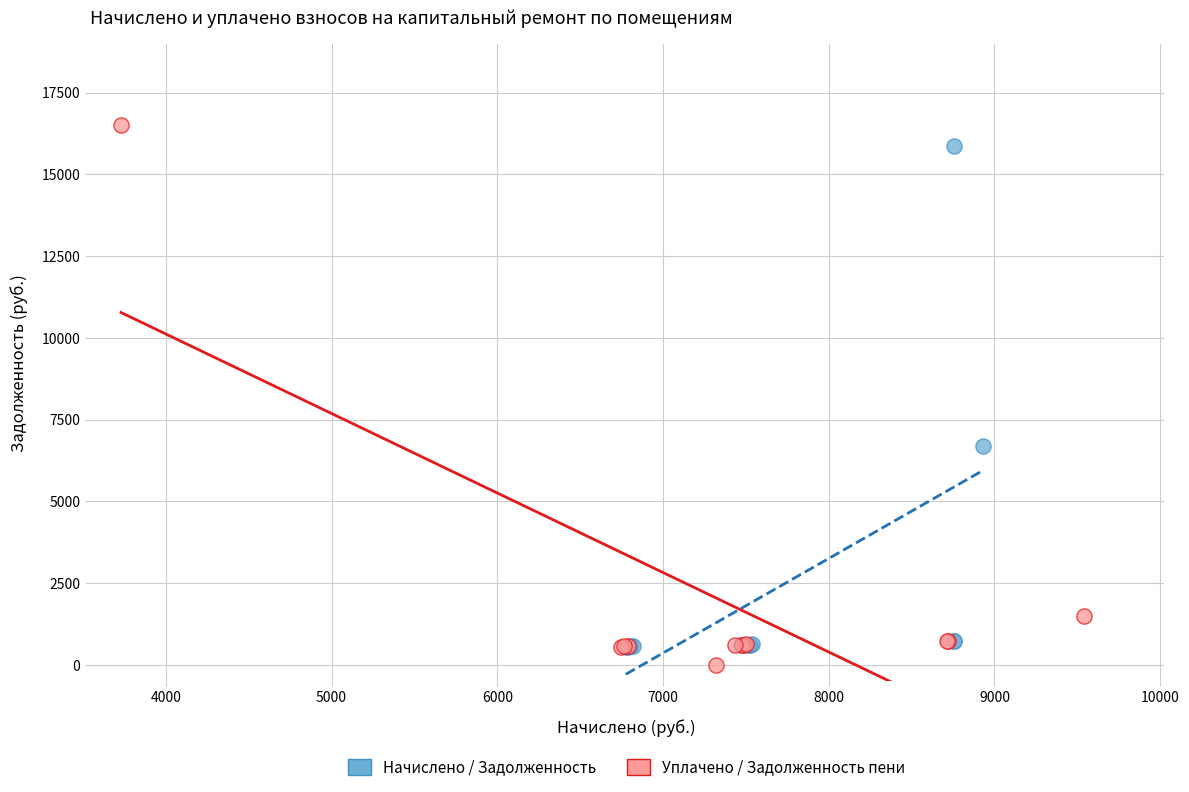

Which series has the widest spread of Y values?

Уплачено / Задолженность пени